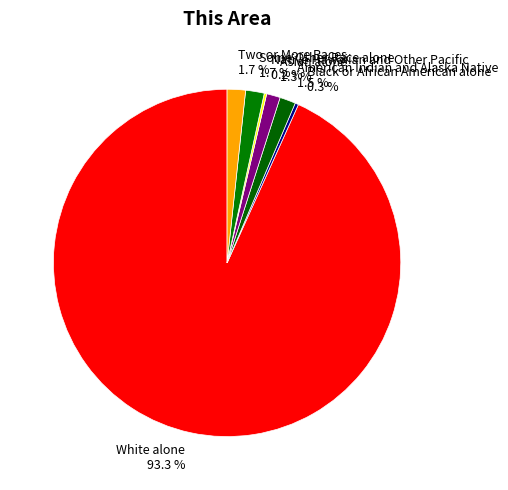

The Asian alone slice represents 13% of the pie. True or false?

False